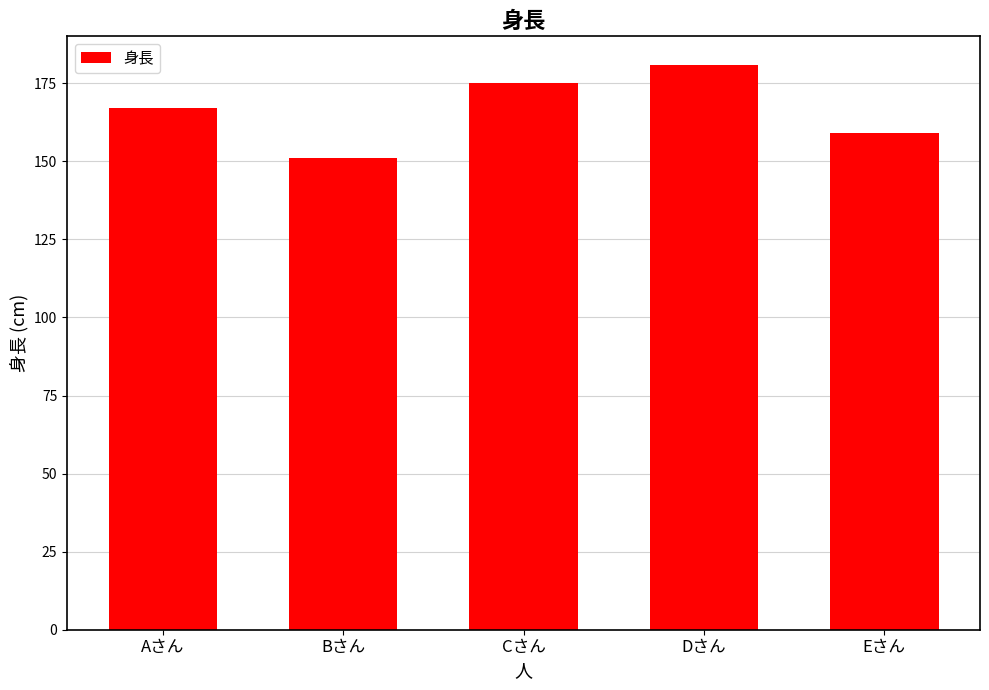

Read the value at Cさん, to the nearest 10.

180